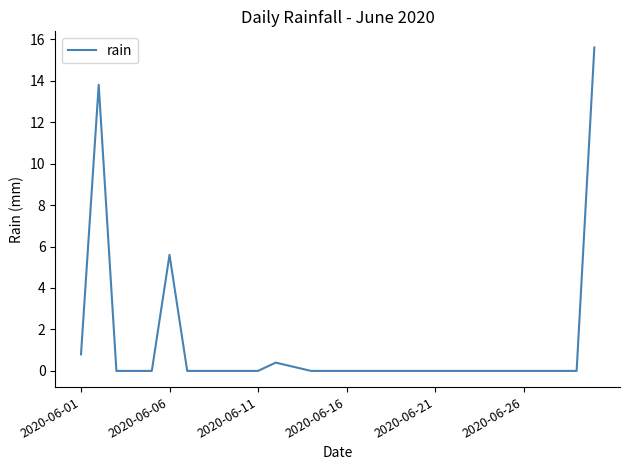

What is the greatest value displayed?

15.6